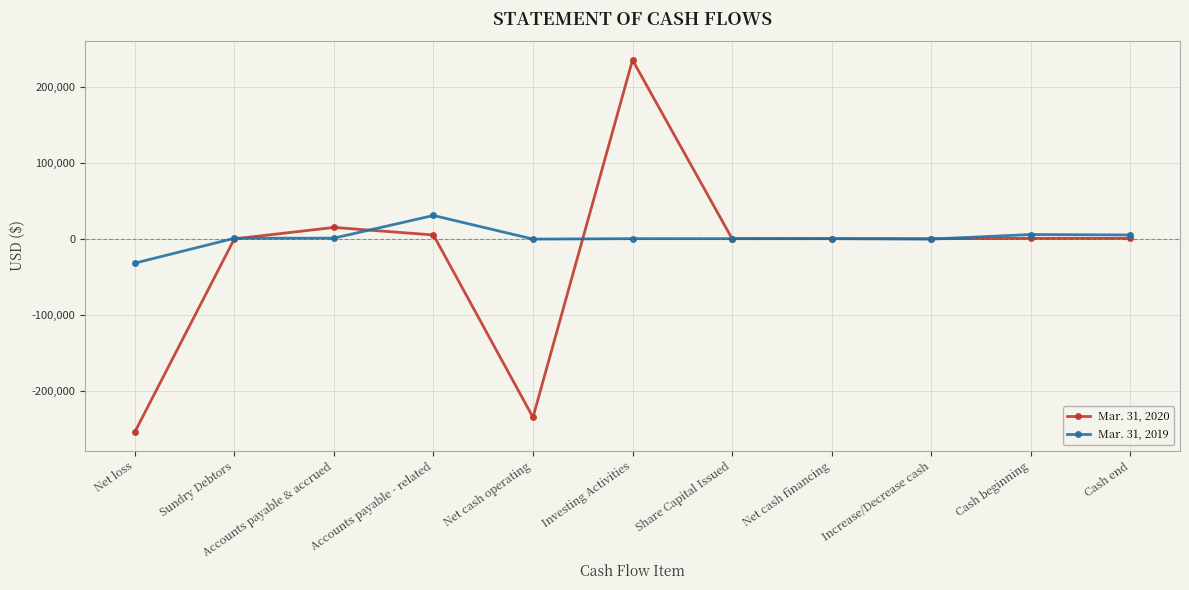

What are all the series names shown in the legend?

Mar. 31, 2020, Mar. 31, 2019